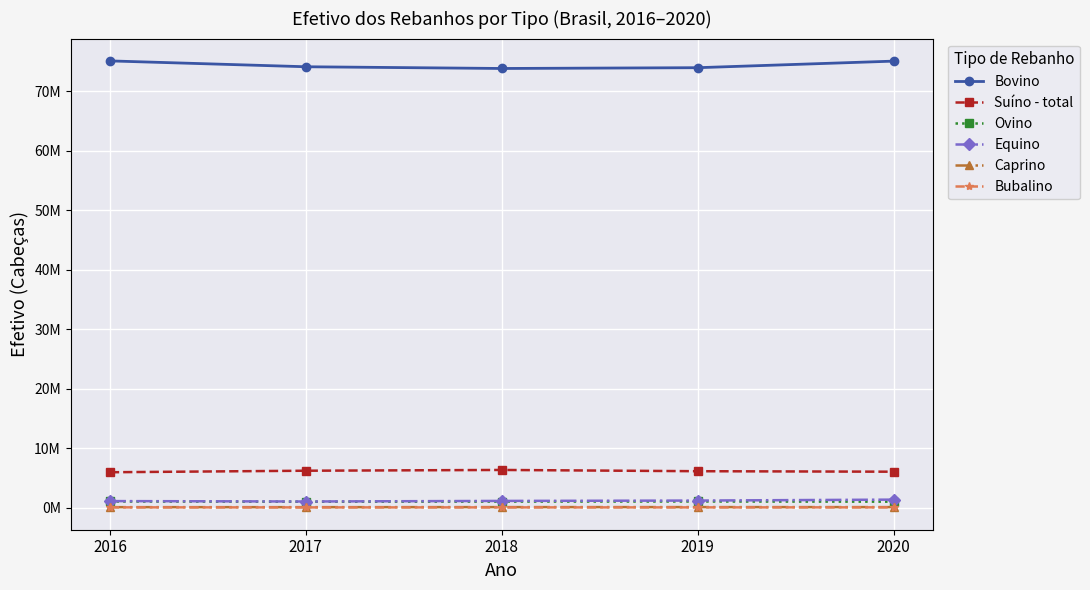

What is the highest value of the Bovino series?

75112421